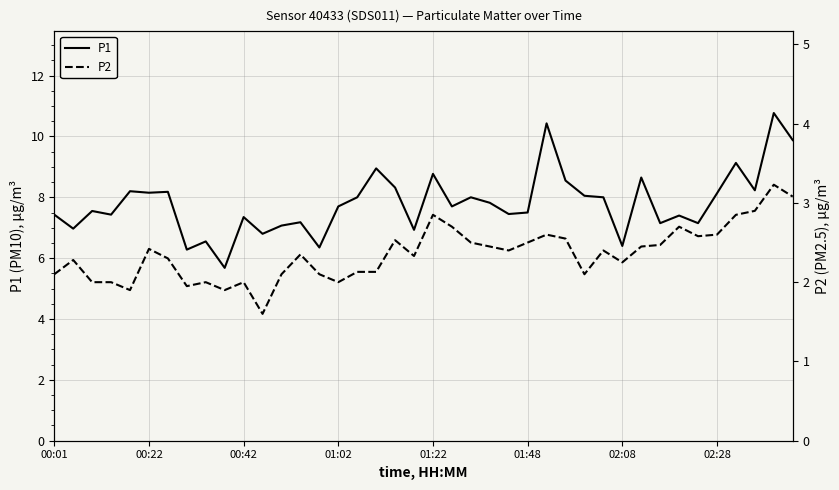

What is the sum of the P1 values at 23 and 16?

15.8